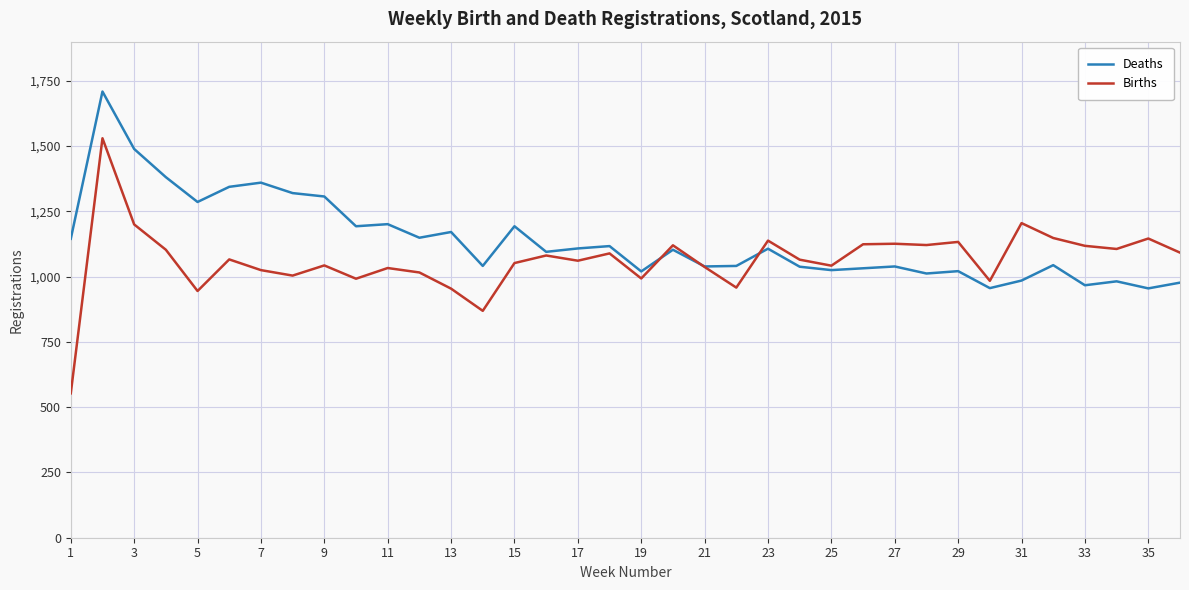

Which series has the widest spread of values?

Births